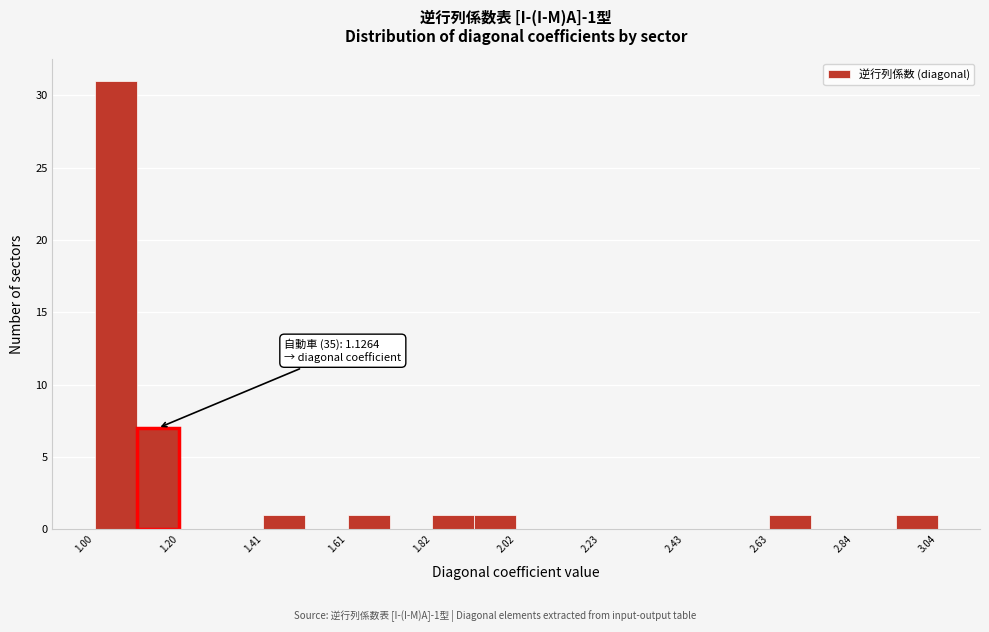

Read against the x-axis, roughly where is the centre of the tallest bar?

1.05